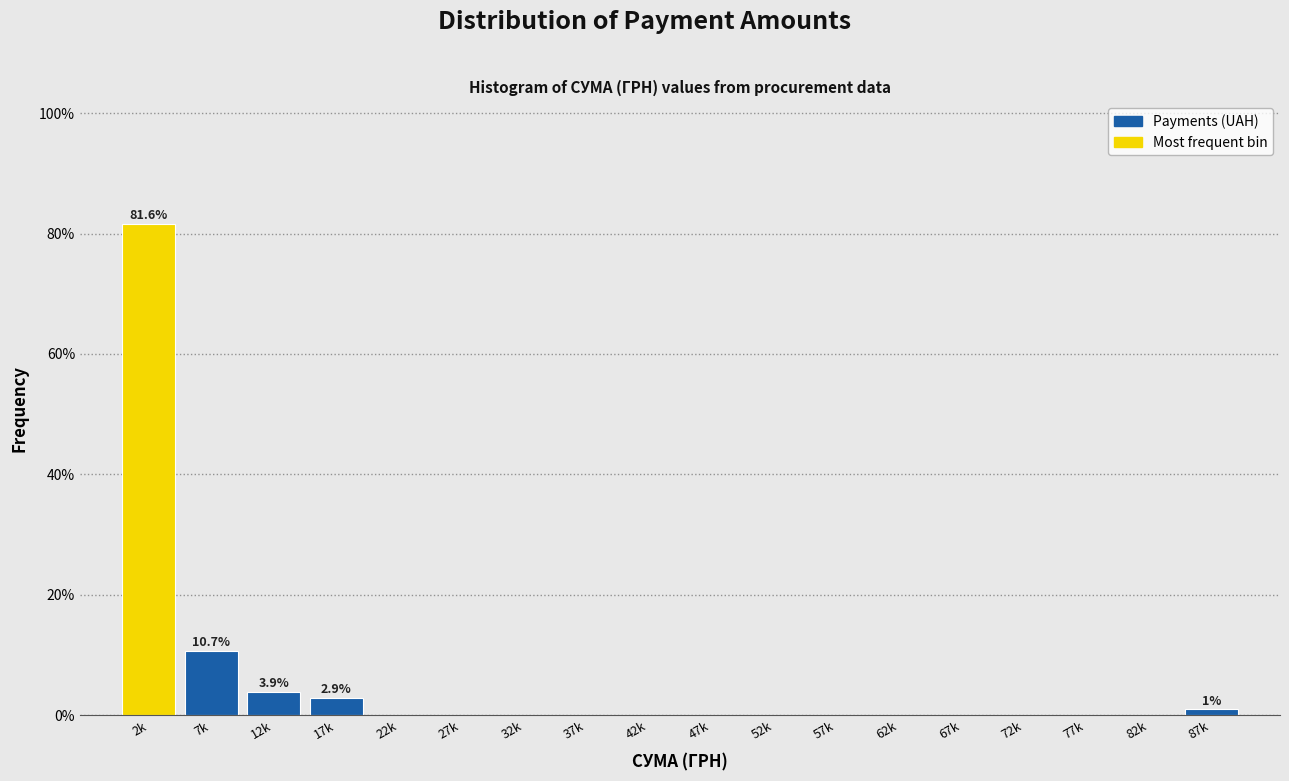

Reading right to left, extract all data points from this chart.

87k=1.0	82k=0.0	77k=0.0	72k=0.0	67k=0.0	62k=0.0	57k=0.0	52k=0.0	47k=0.0	42k=0.0	37k=0.0	32k=0.0	27k=0.0	22k=0.0	17k=2.9	12k=3.9	7k=10.7	2k=81.6